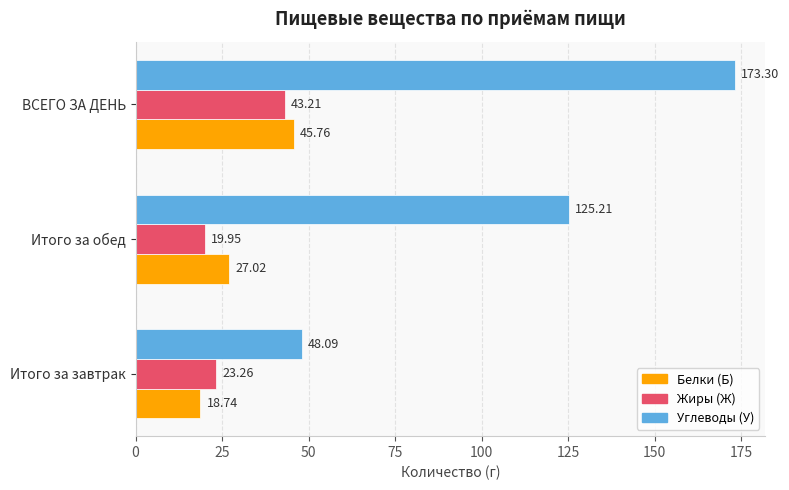

Rank the series at Итого за завтрак from lowest to highest value.

Белки (Б), Жиры (Ж), Углеводы (У)